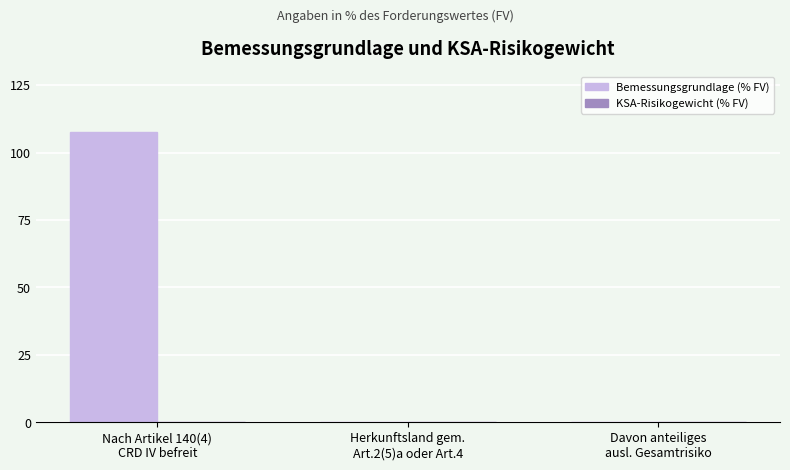

What is the sum of all values?

107.8